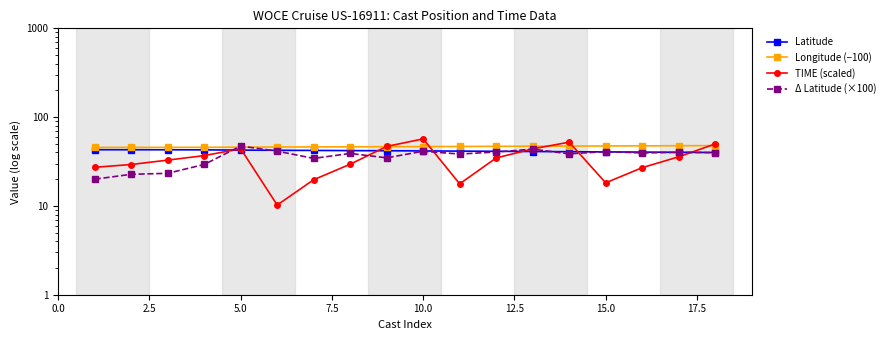

Count the number of data series in this chart.

4